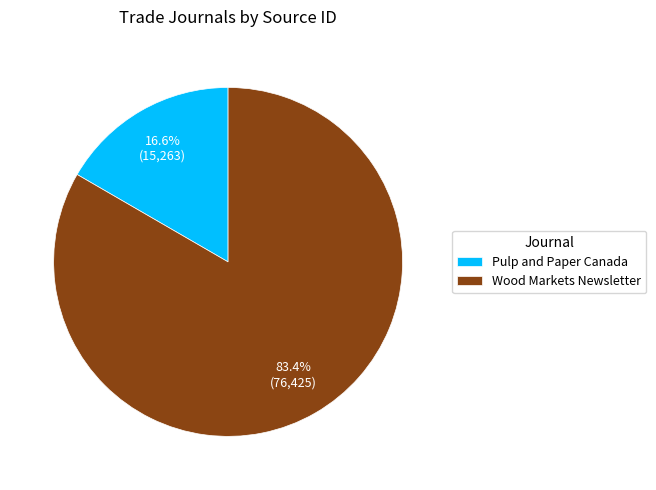

True or false: Pulp and Paper Canada accounts for 17% of the total.

True